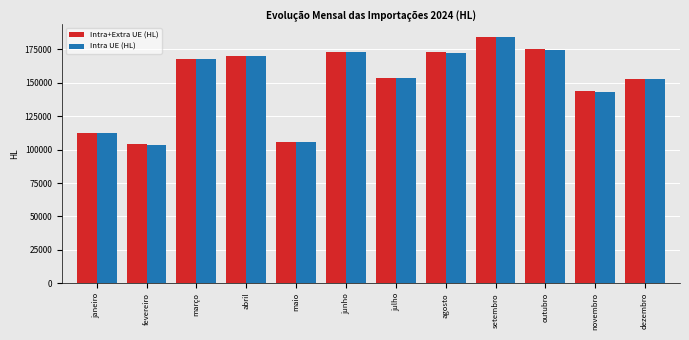

Is it true that Intra UE (HL) equals 169960.1 at abril?

True